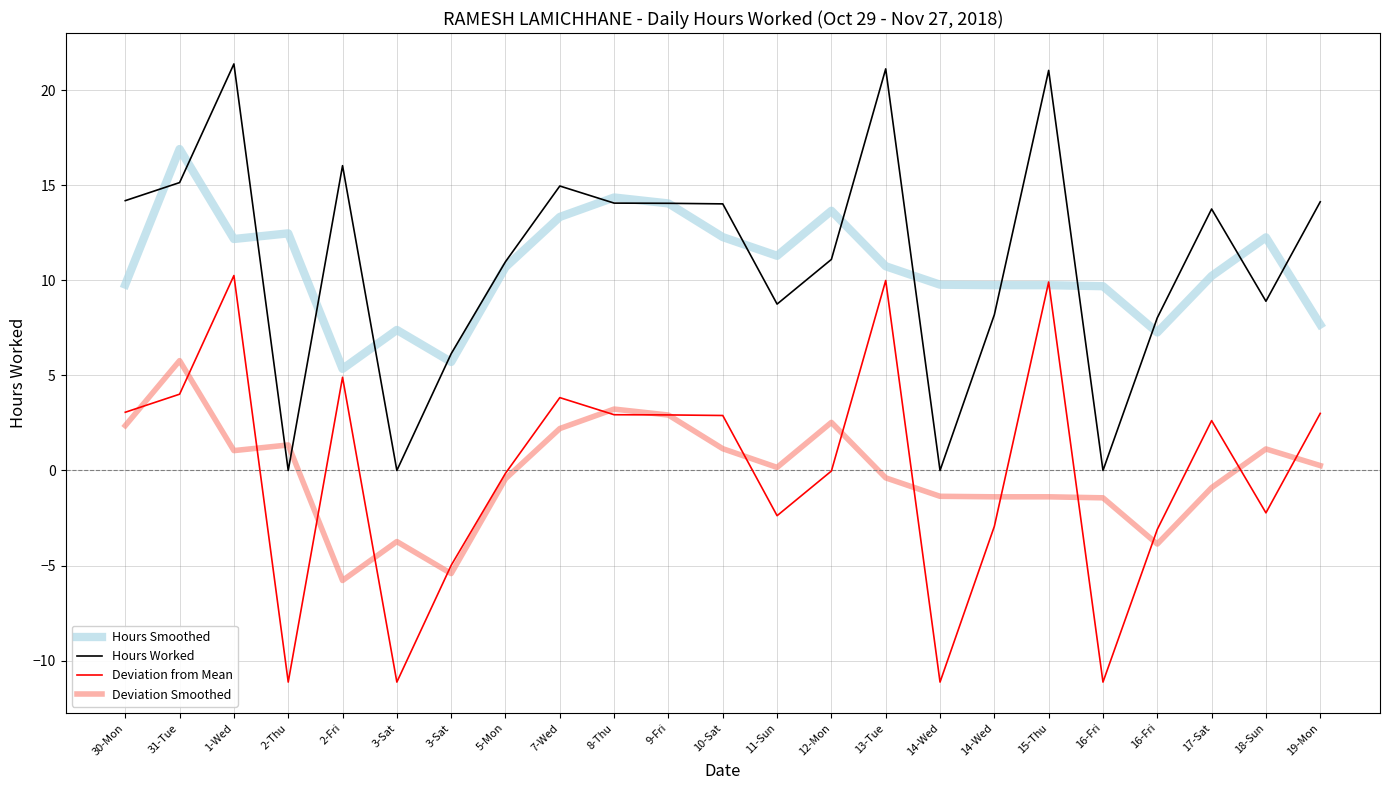

What is the total value across all series at 2-Thu?

2.7